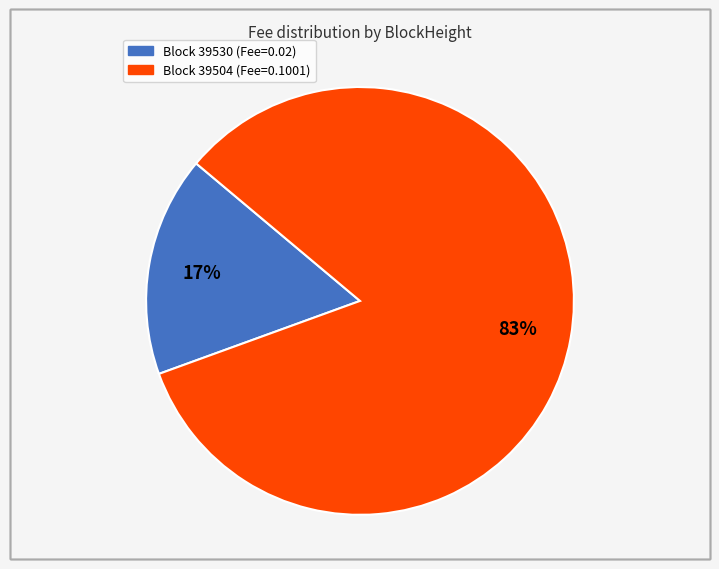

To the nearest percent, what is the average slice percentage?

50%